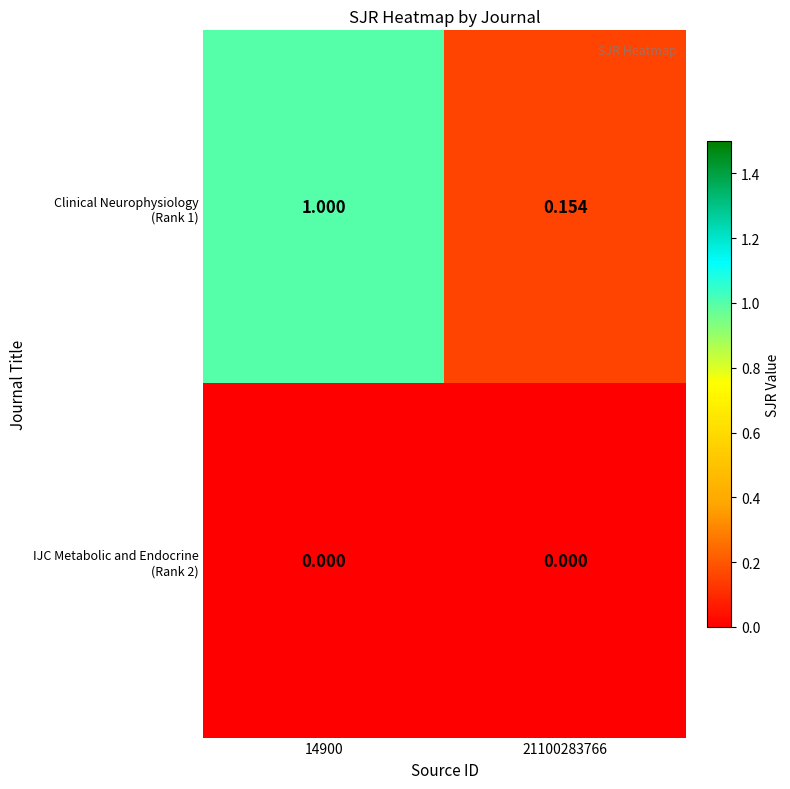

Count the number of data series in this chart.

2